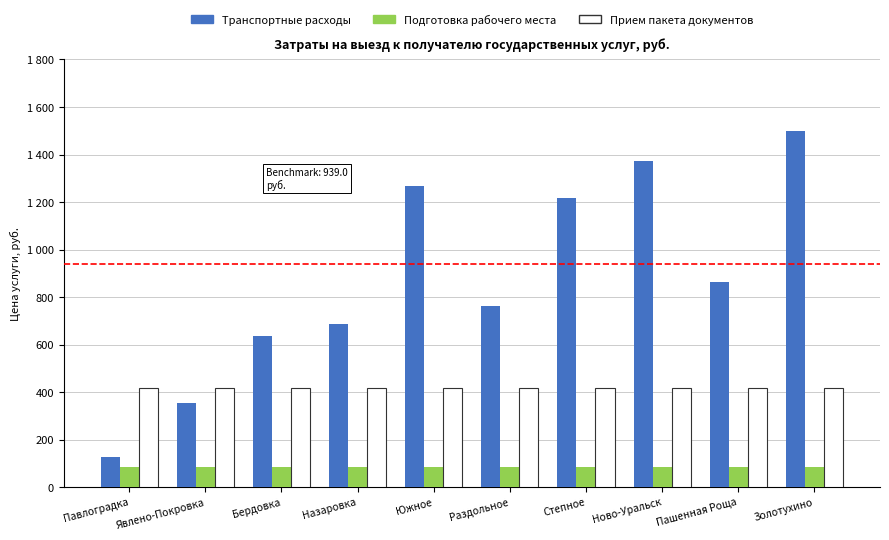

Which series has the largest total across all categories?

Транспортные расходы